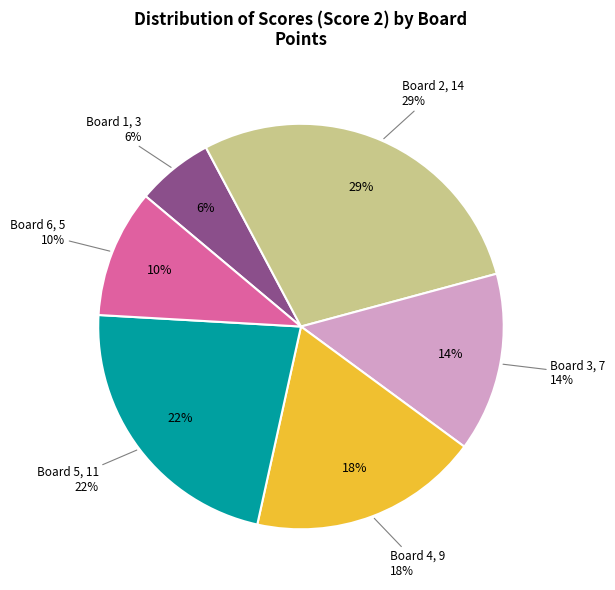

What percentage is NOT represented by Board 6?

89.8%